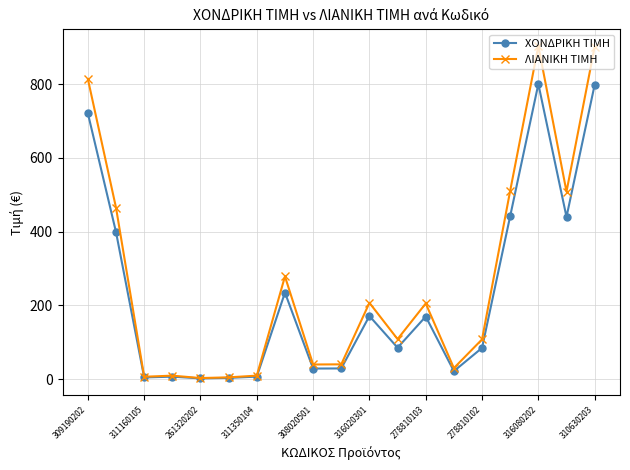

Which series has the largest range (max minus min)?

ΛΙΑΝΙΚΗ ΤΙΜΗ